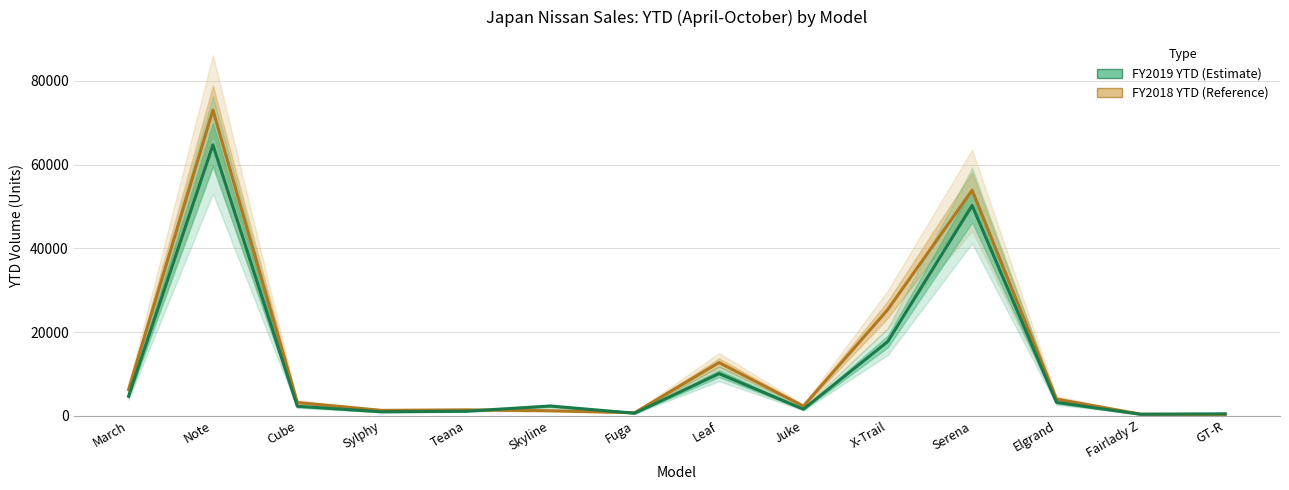

How many values in the FY2019 YTD series are below 2310?

7